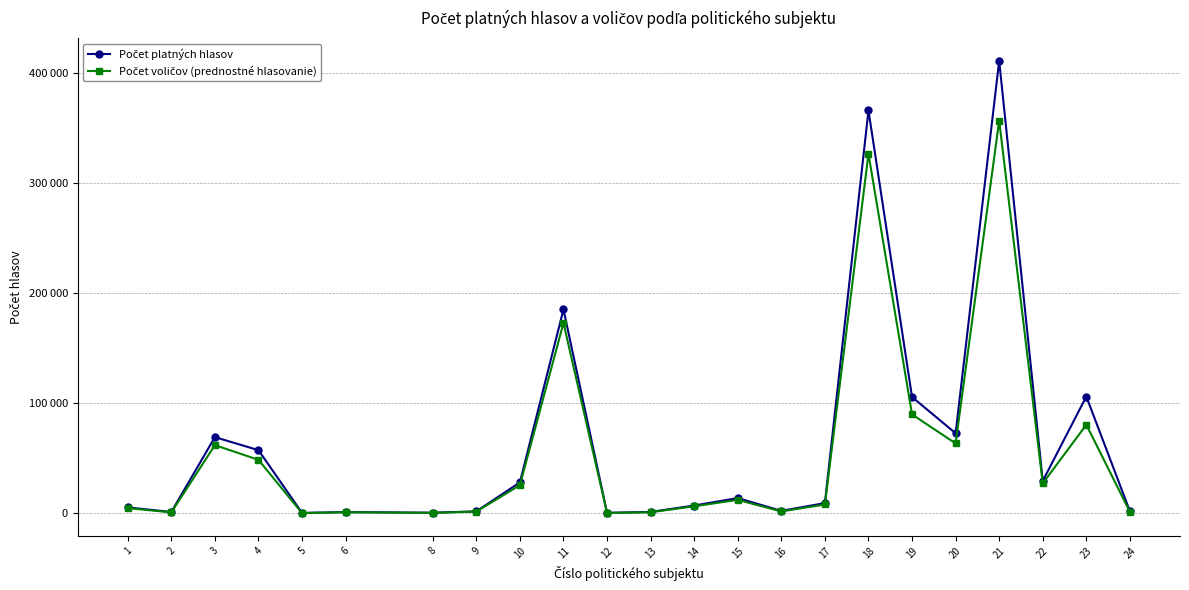

Which series changed the most between 5 and 17?

Počet platných hlasov